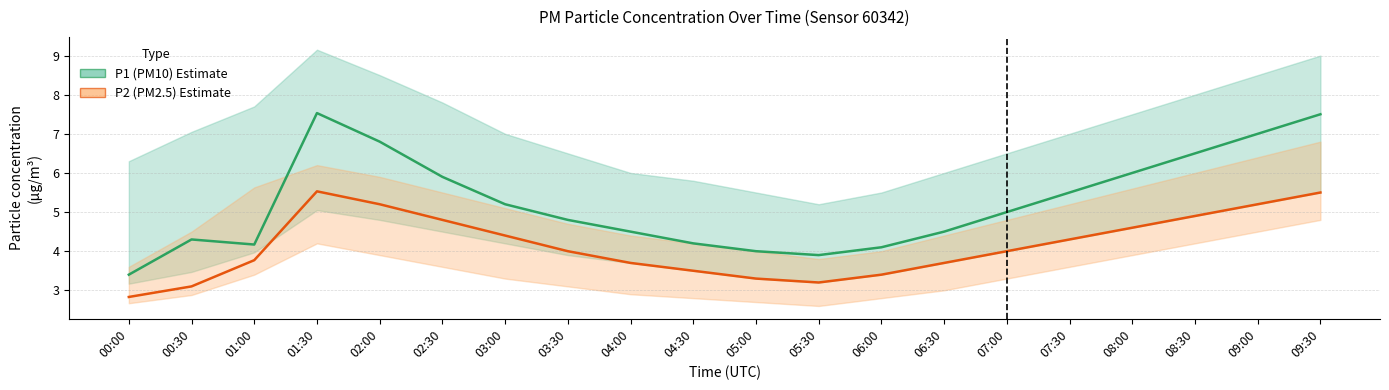

At how many categories does at least one series exceed 6?

5